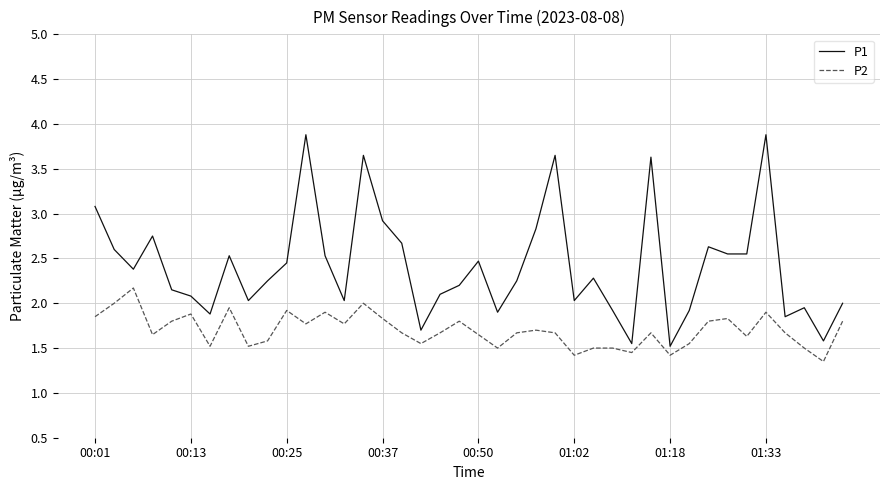

True or false: P2 has more than 2 interior local peaks.

True